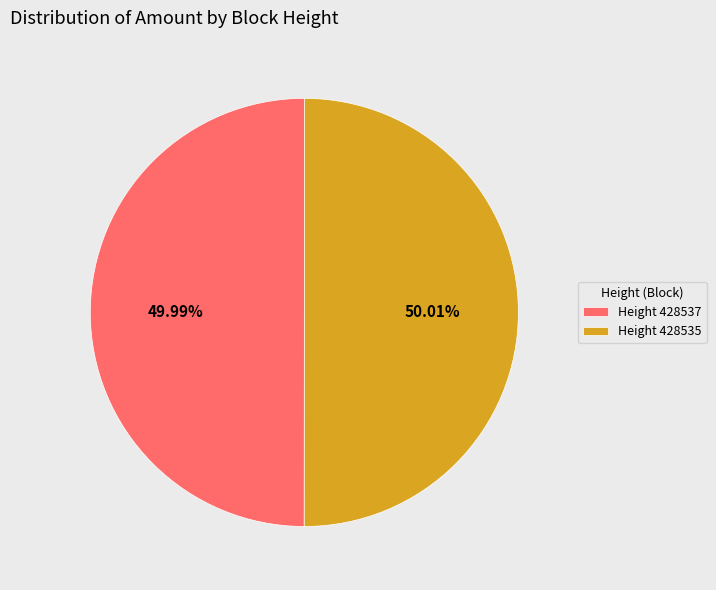

Combined, do Height 428537 and Height 428535 account for over 50%?

Yes